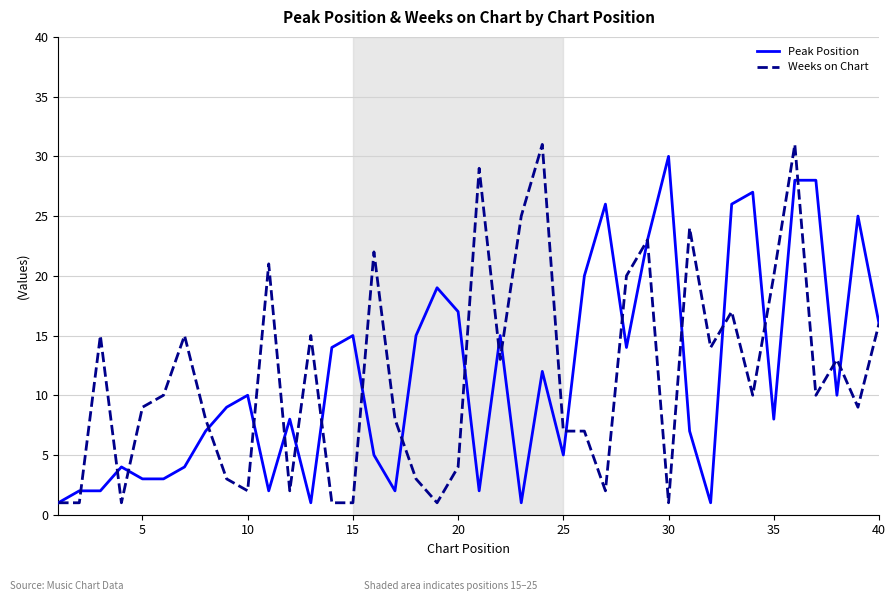

What is the maximum value for Weeks on Chart?

31